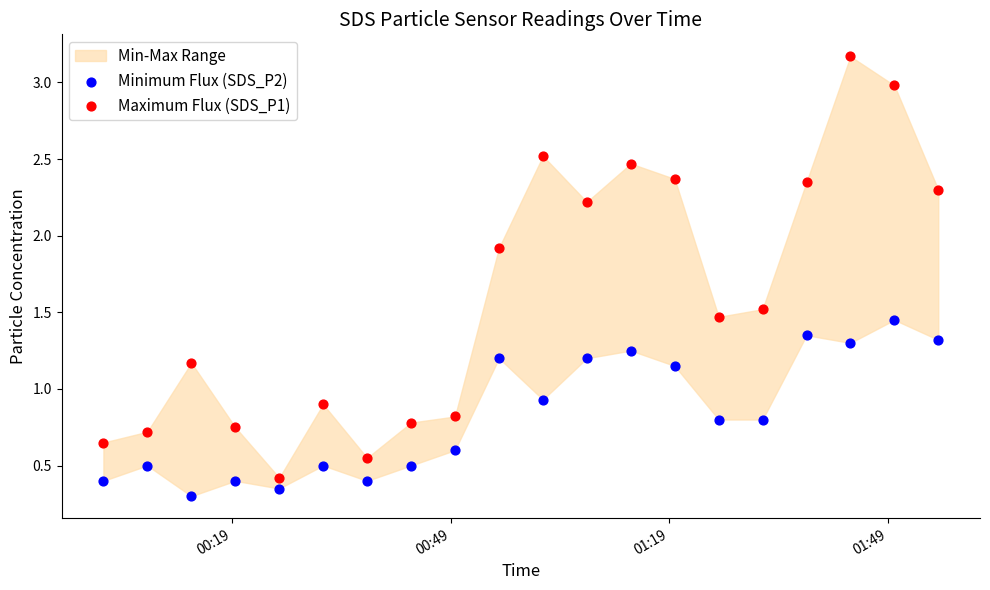

Which series contains the highest Y value?

Maximum Flux (SDS_P1)